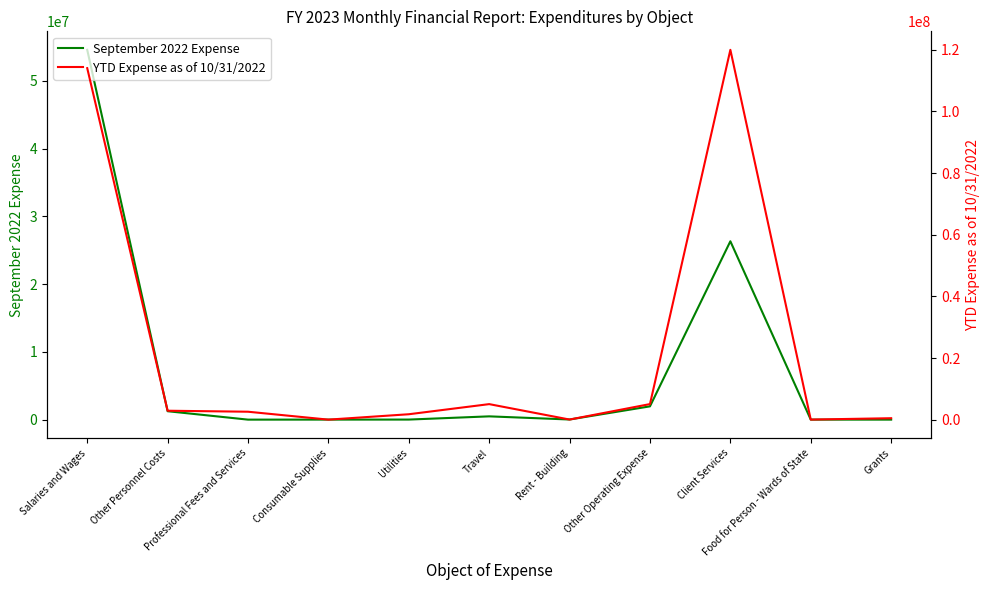

Reading left to right, list all the values displayed in this chart.

September 2022 Expense: 54602695	1242942	0	3755	8751	483748	18220	1961010	26334884	988	0
YTD Expense as of 10/31/2022: 114036146	2903797	2582947	17277	1764543	5048145	43841	5060627	119983551	35059	475804